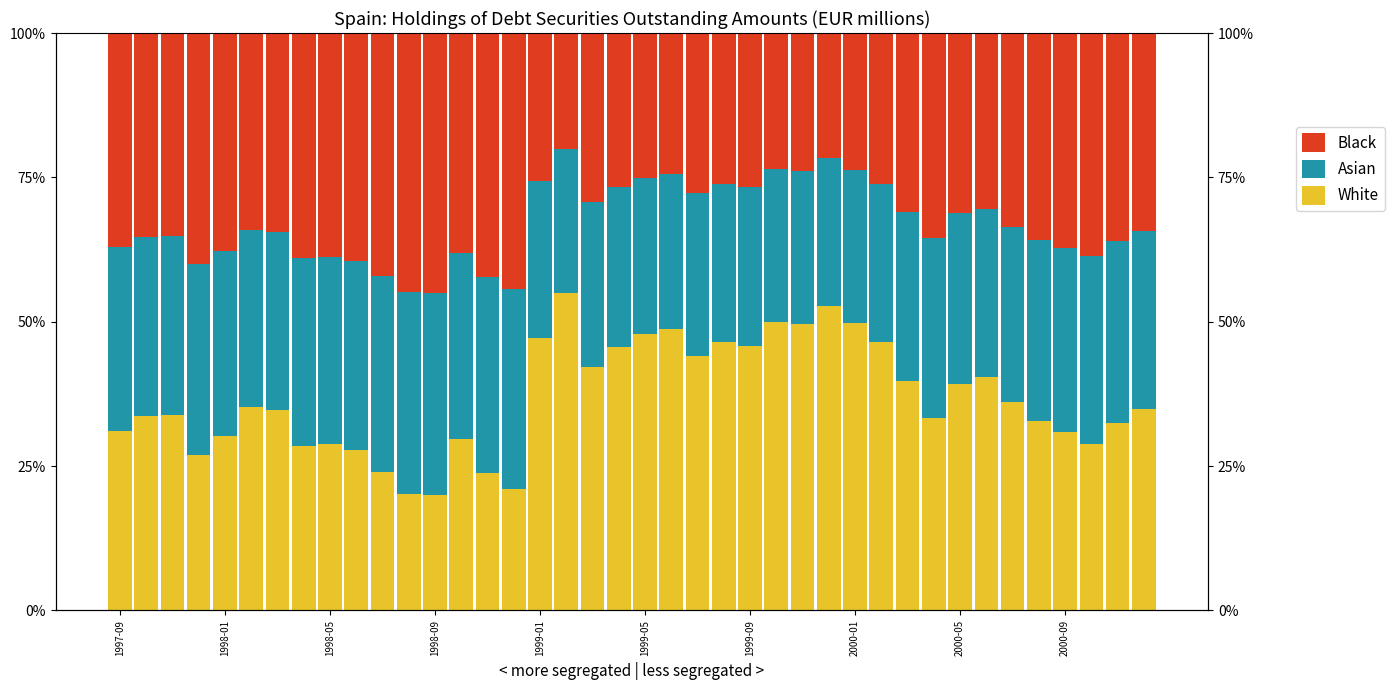

Reading right to left, extract all data points from this chart.

White: 34.9	32.5	28.9	30.8	32.9	36.0	40.4	39.3	33.3	39.7	46.4	49.7	52.8	49.5	50.0	45.8	46.5	44.1	48.7	47.9	45.7	42.1	55.0	47.1	21.0	23.8	29.6	20.0	20.2	24.0	27.8	28.8	28.4	34.7	35.2	30.2	26.9	33.9	33.6	31.1
Asian: 30.7	31.4	32.5	31.9	31.3	30.4	29.2	29.5	31.2	29.4	27.4	26.5	25.6	26.6	26.4	27.6	27.4	28.1	26.8	27.0	27.7	28.7	25.0	27.2	34.7	33.9	32.2	35.0	34.9	33.9	32.8	32.5	32.6	30.8	30.7	32.1	33.0	31.0	31.1	31.8
Black: 34.4	36.1	38.6	37.3	35.8	33.5	30.4	31.2	35.5	30.9	26.1	23.8	21.6	23.9	23.6	26.6	26.1	27.8	24.5	25.1	26.6	29.2	20.0	25.6	44.3	42.3	38.1	45.0	44.9	42.1	39.4	38.7	39.0	34.5	34.2	37.7	40.0	35.1	35.3	37.1